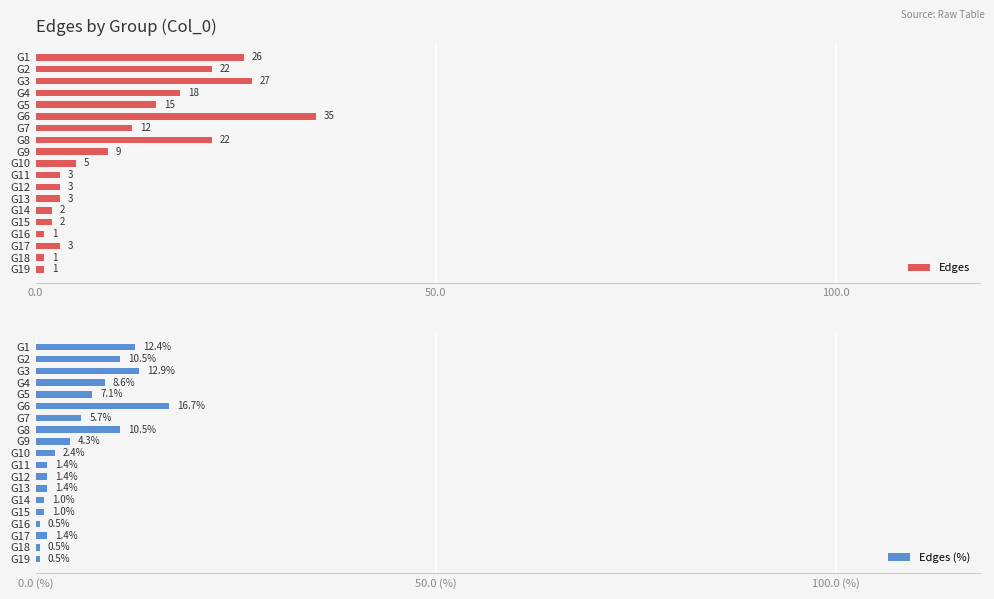

Reading left to right, list all the values displayed in this chart.

Edges: 26.0	22.0	27.0	18.0	15.0	35.0	12.0	22.0	9.0	5.0	3.0	3.0	3.0	2.0	2.0	1.0	3.0	1.0	1.0
Edges (%): 12.4	10.5	12.9	8.6	7.1	16.7	5.7	10.5	4.3	2.4	1.4	1.4	1.4	1.0	1.0	0.5	1.4	0.5	0.5